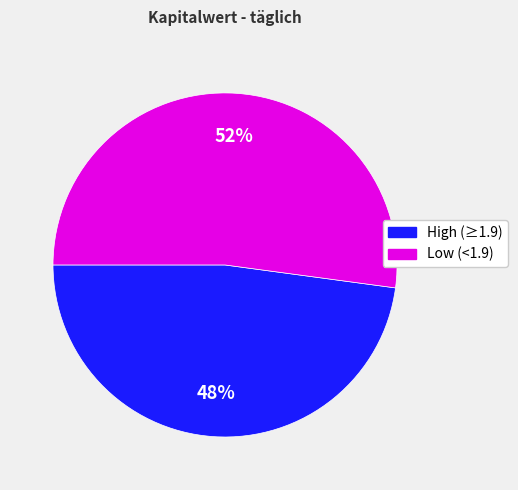

To the nearest percent, what is the difference between the largest and smallest slice percentages?

4%